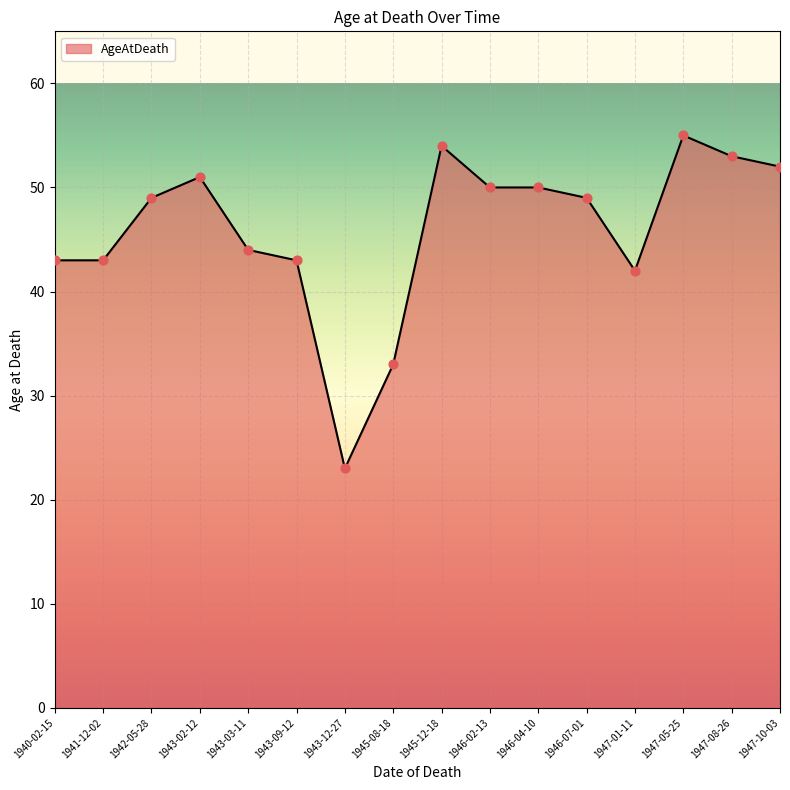

Between 1946-07-01 and 1941-12-02, which is larger?

1946-07-01